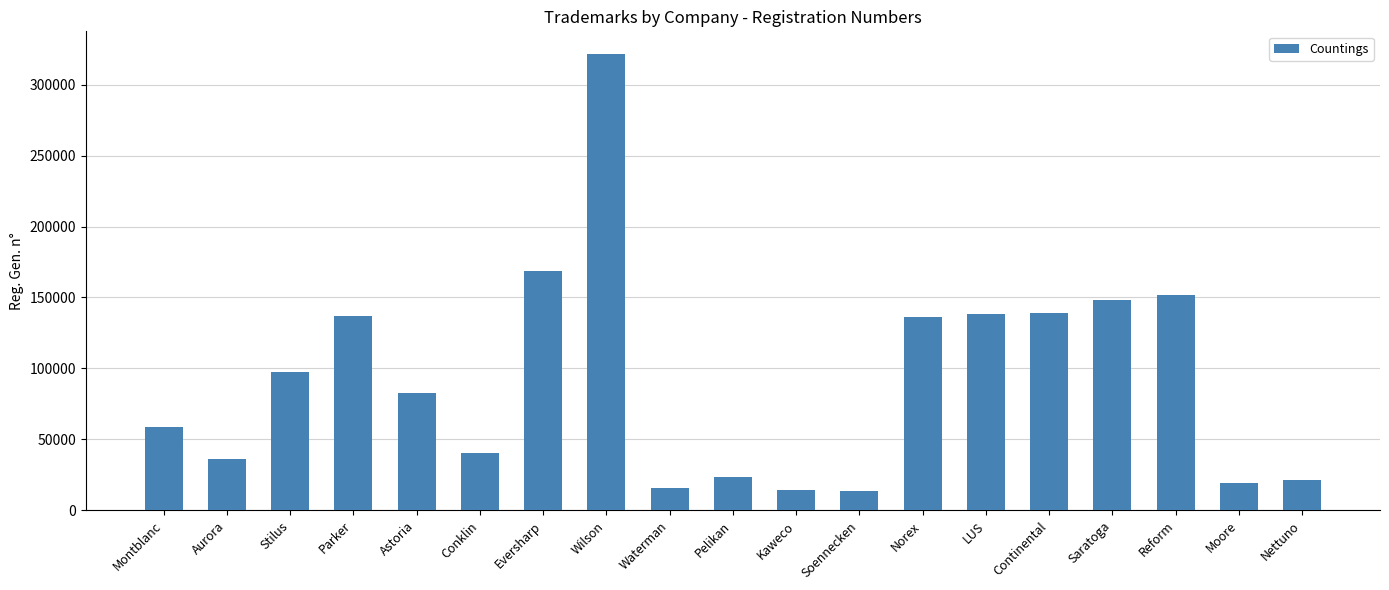

What is the change in value from Aurora to Kaweco?

-22109